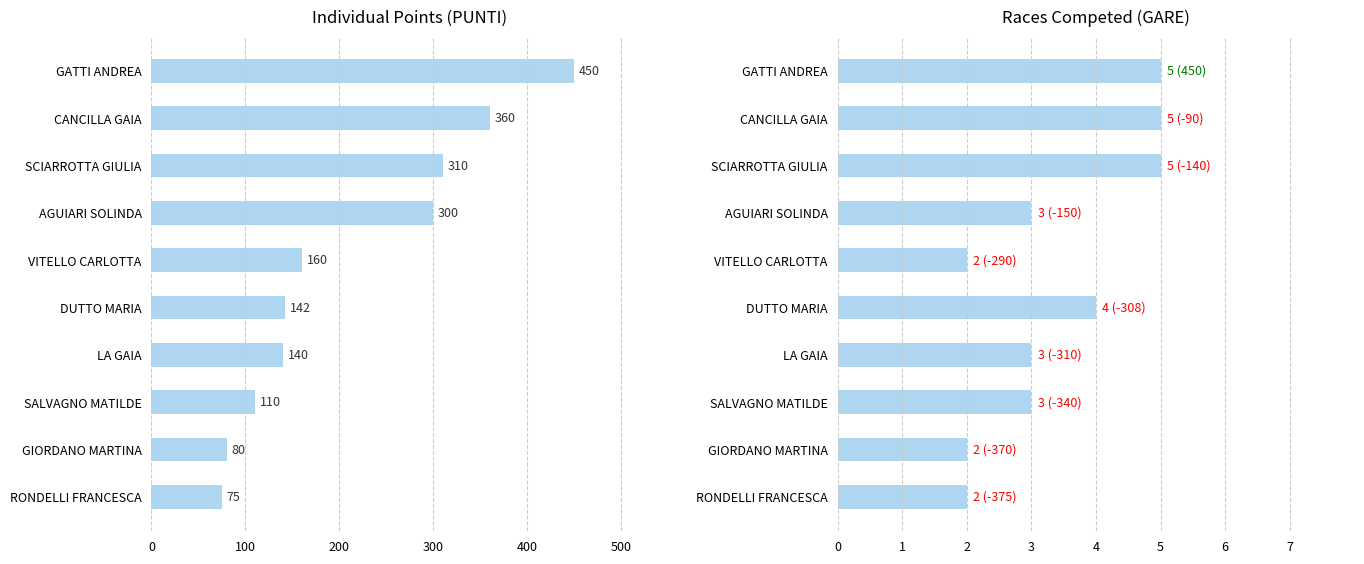

Which series has the largest total across all categories?

PUNTI